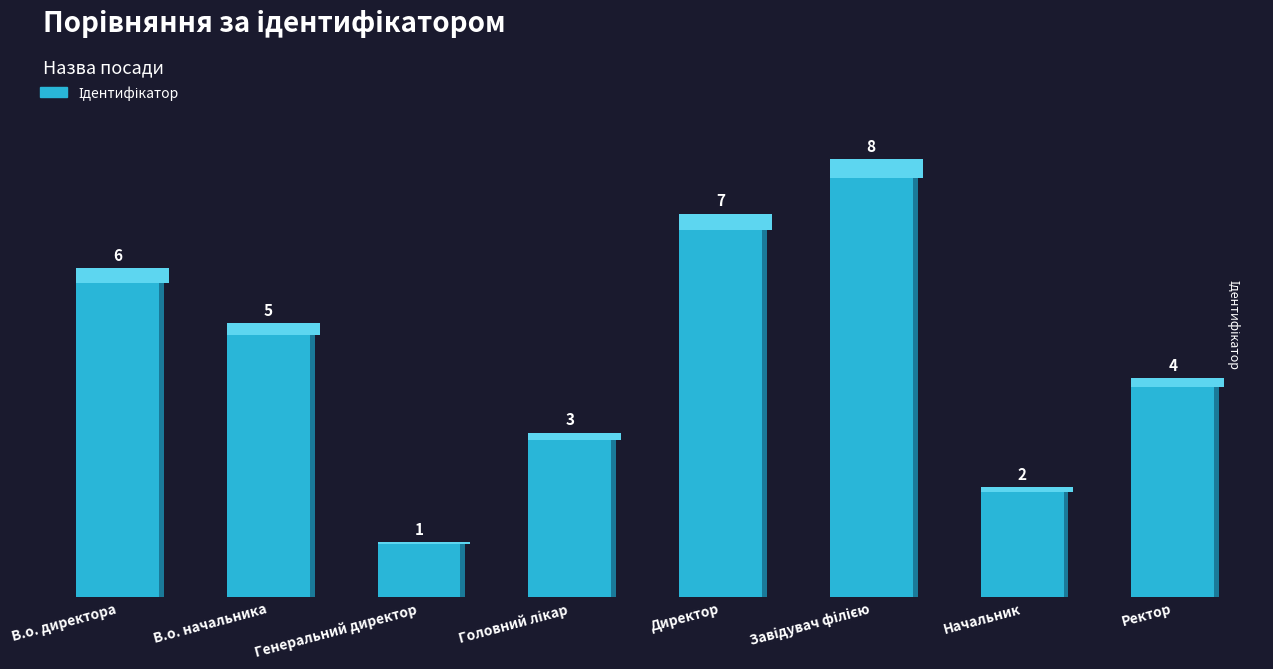

What is the value of the 3rd bar from the left?

1